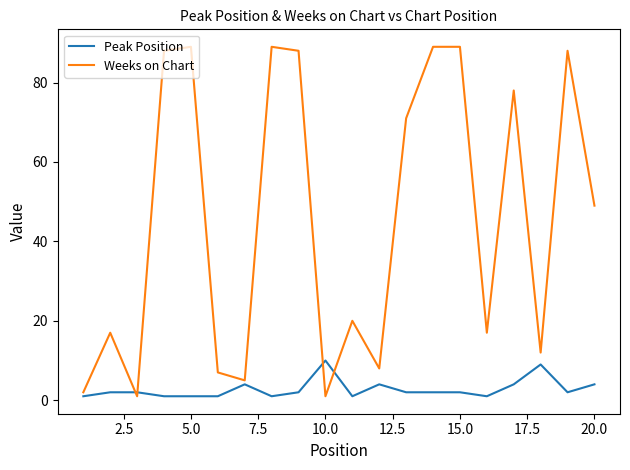

How many interior local valleys does the Weeks on Chart series have?

6